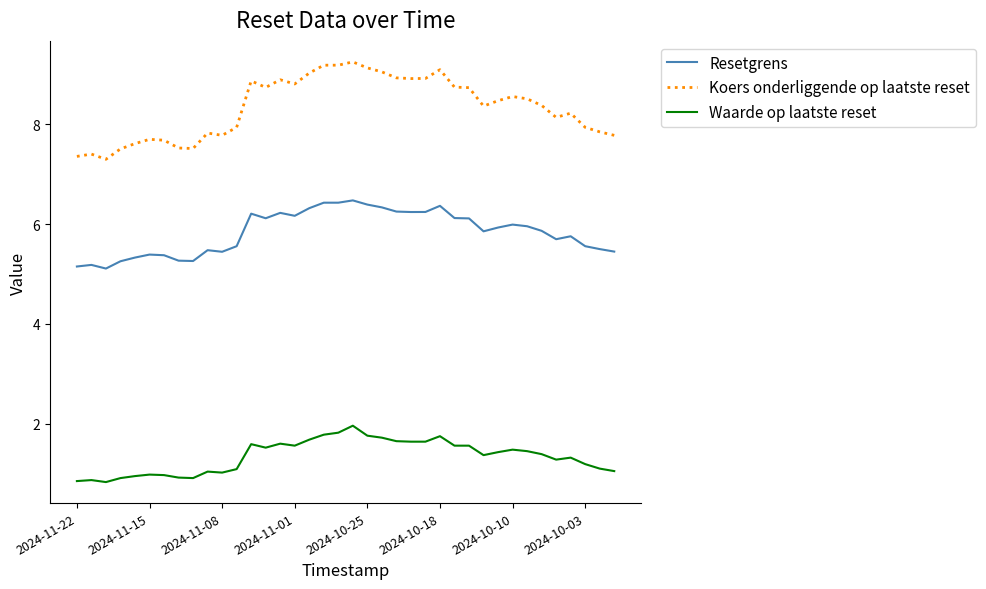

True or false: Koers onderliggende op laatste reset and Waarde op laatste reset cross at least once.

False